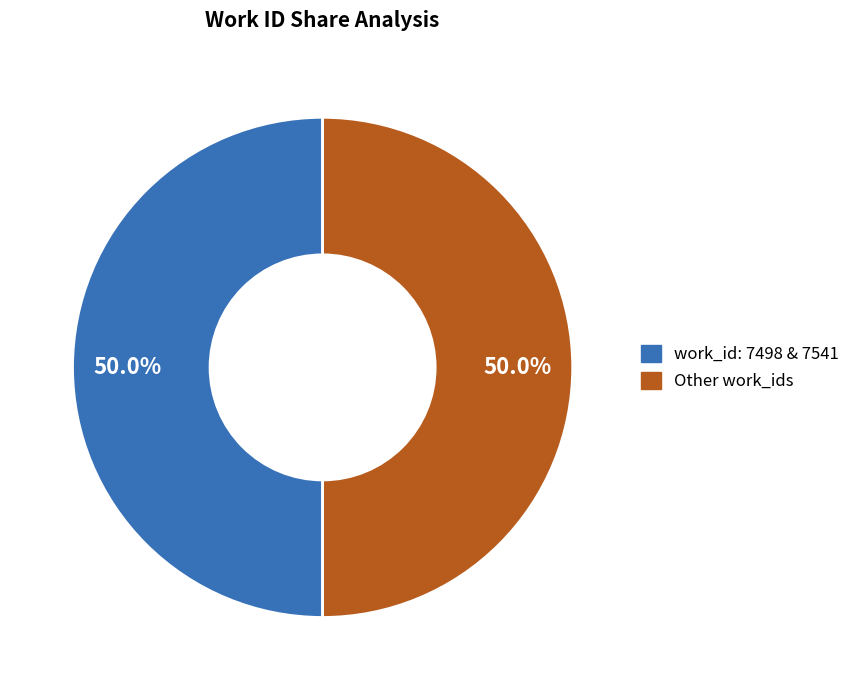

How many slices are in this pie chart?

2